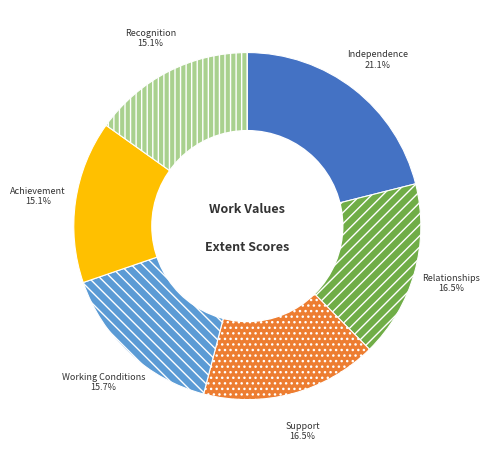

The Recognition slice represents 15% of the pie. True or false?

True